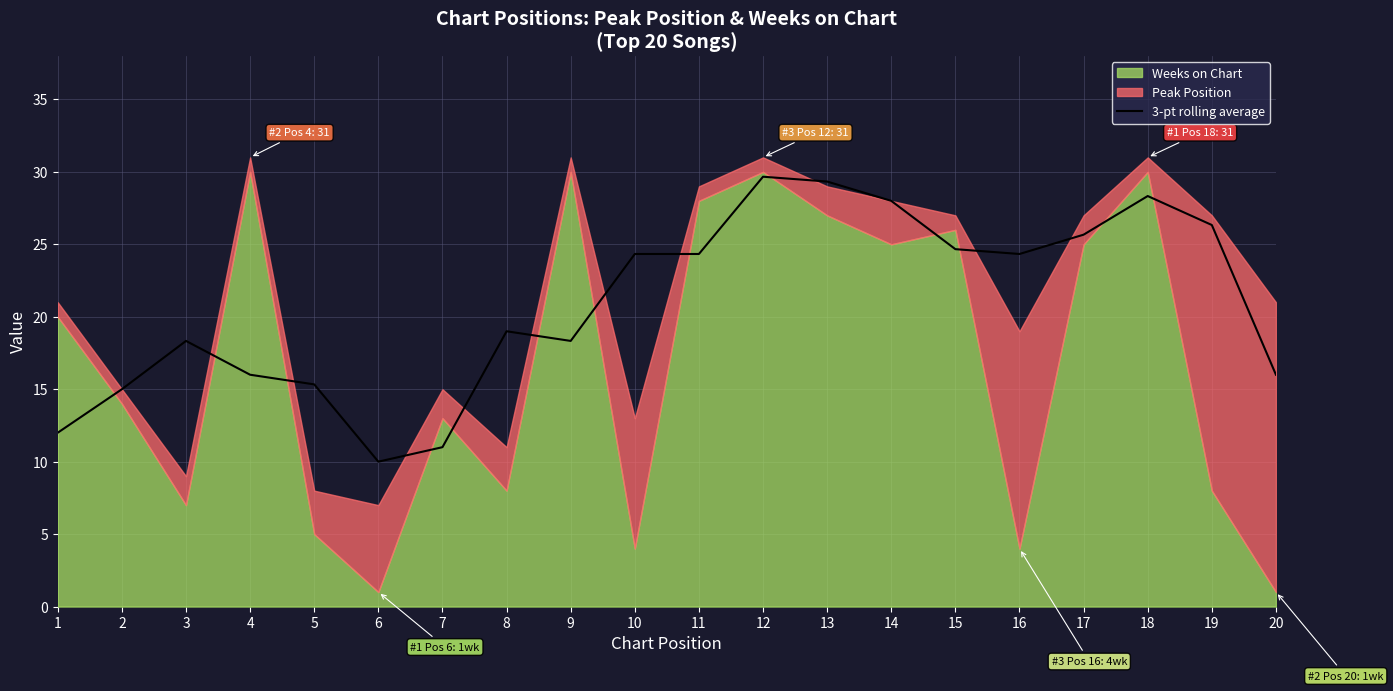

What is the value of the 5th point from the left?

15.3